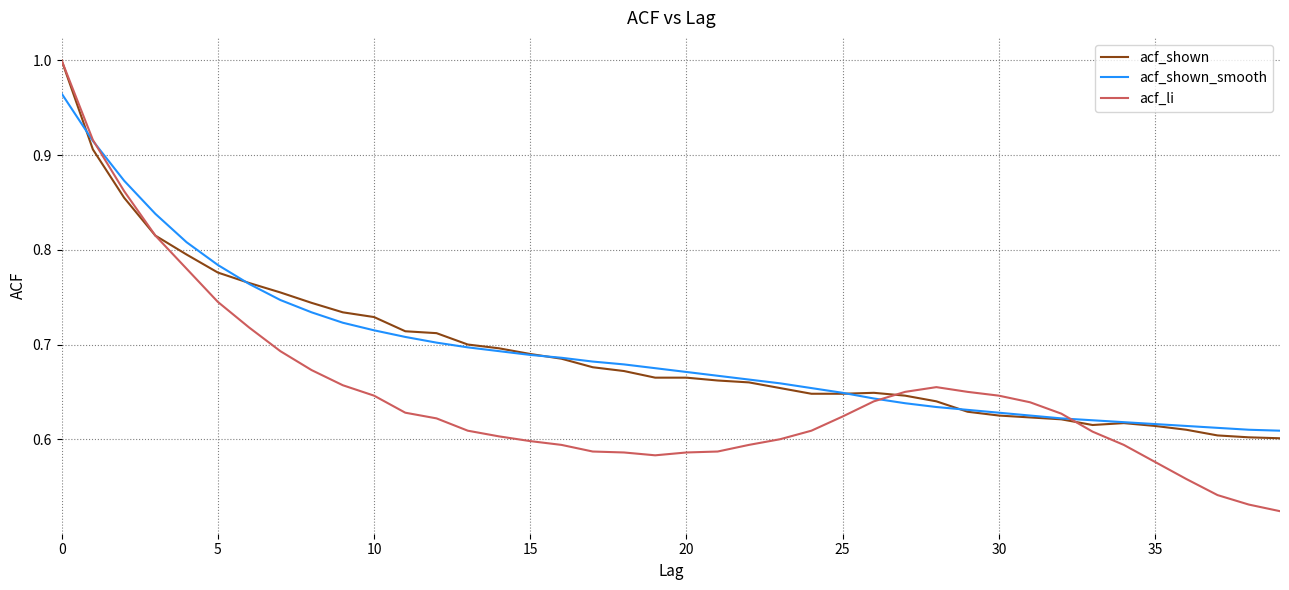

In acf_li, how many points are lower than both neighbors (excluding endpoints)?

1